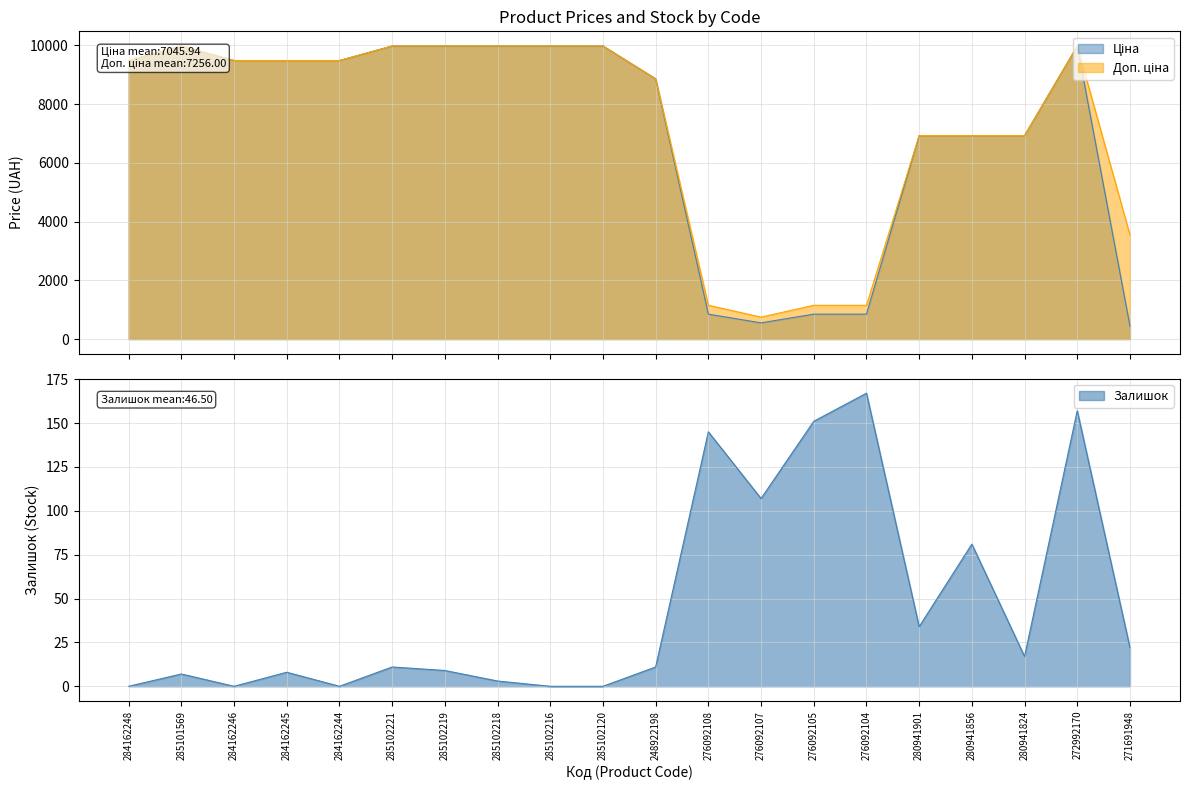

How many interior local peaks does the Ціна series have?

2